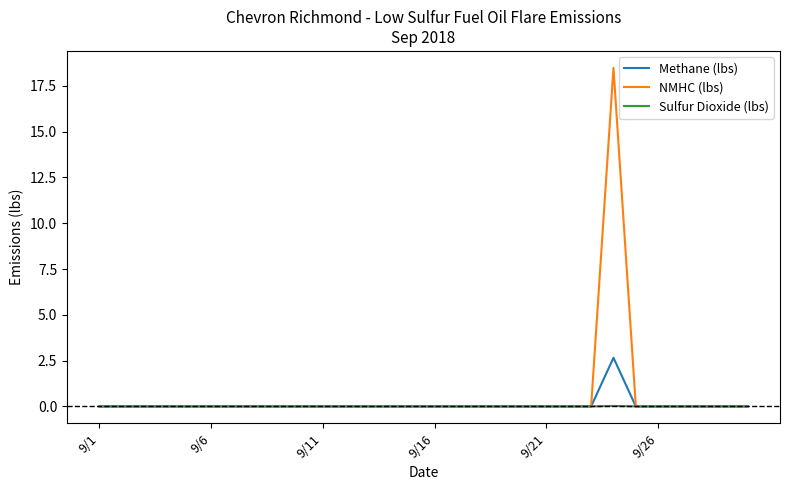

Rank the series by their maximum value, from highest to lowest.

NMHC (lbs), Methane (lbs), Sulfur Dioxide (lbs)